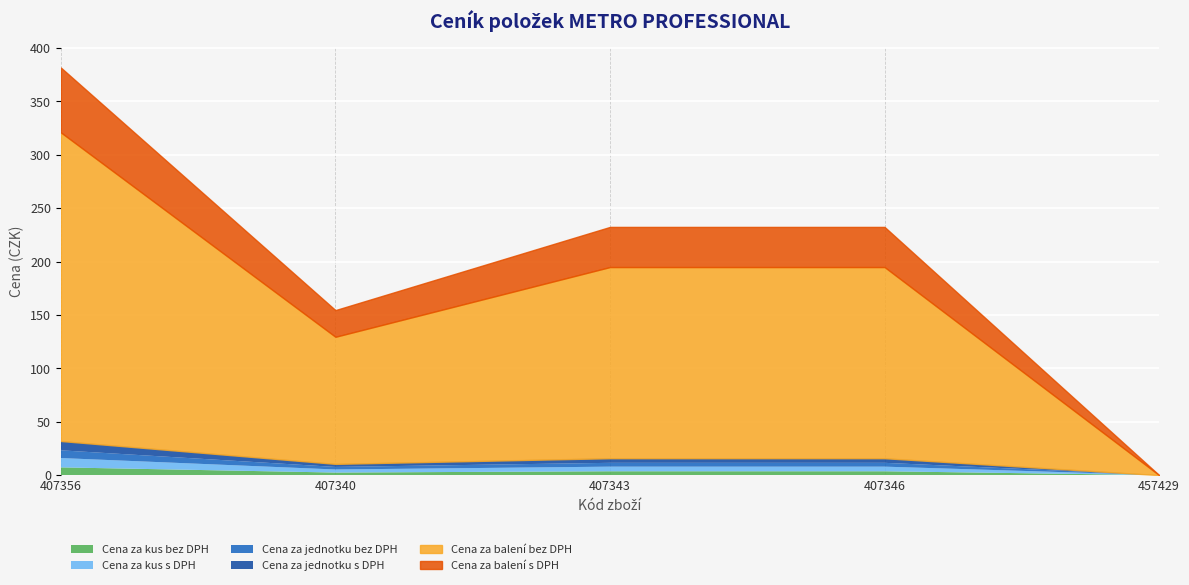

What are all the series names shown in the legend?

Cena za kus bez DPH, Cena za kus s DPH, Cena za jednotku bez DPH, Cena za jednotku s DPH, Cena za balení bez DPH, Cena za balení s DPH